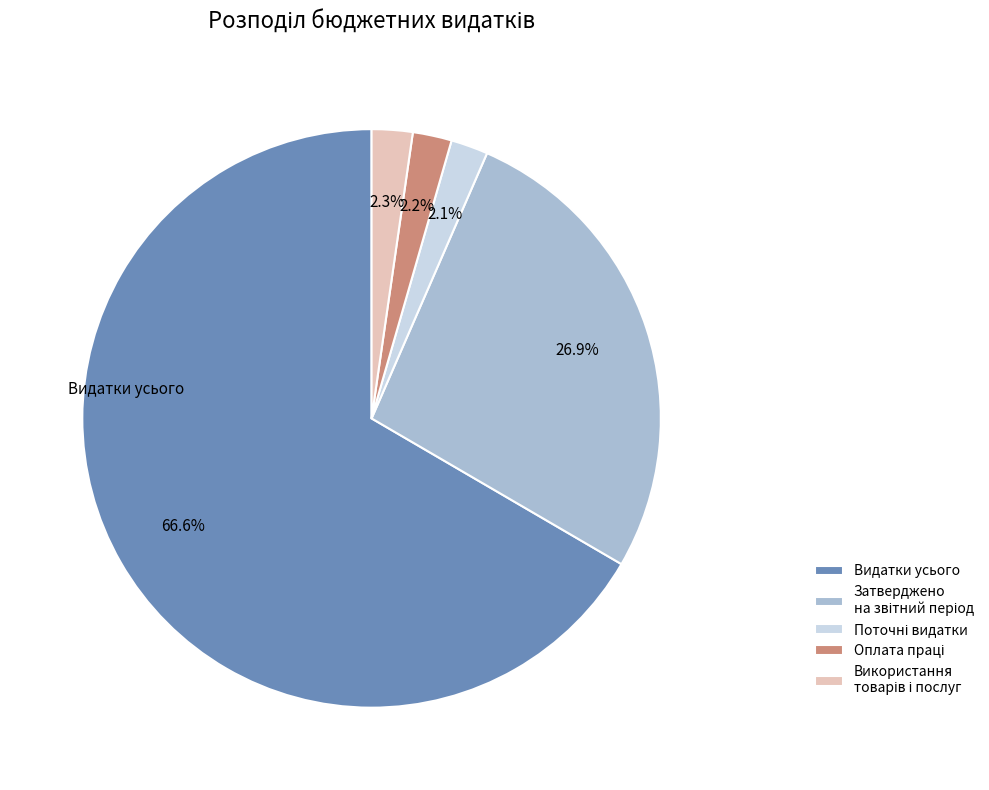

What is the largest slice in the pie chart?

Видатки усього